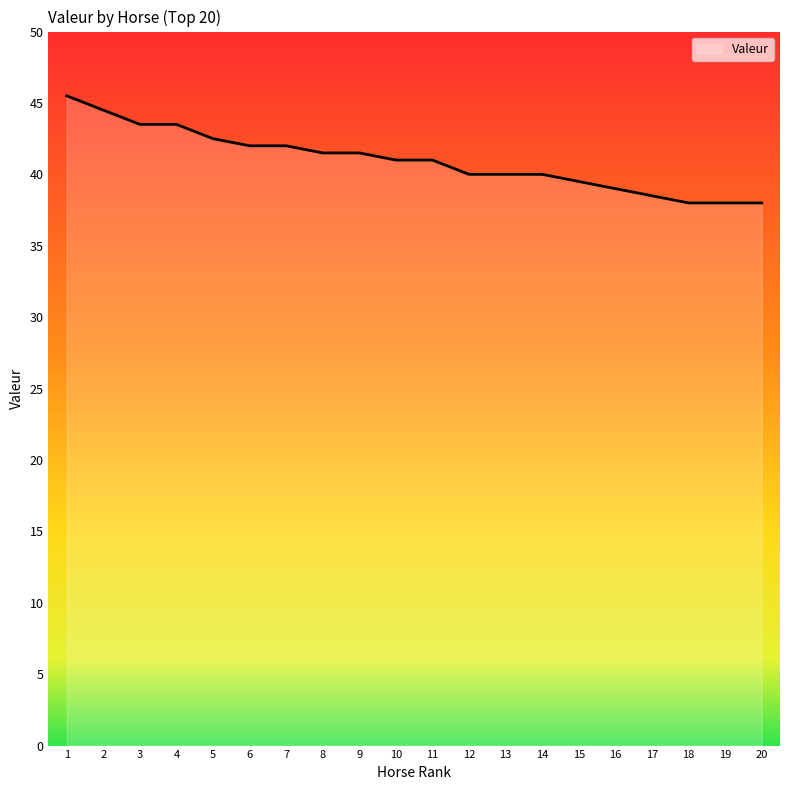

What is the difference between the second highest and second lowest values?

6.5